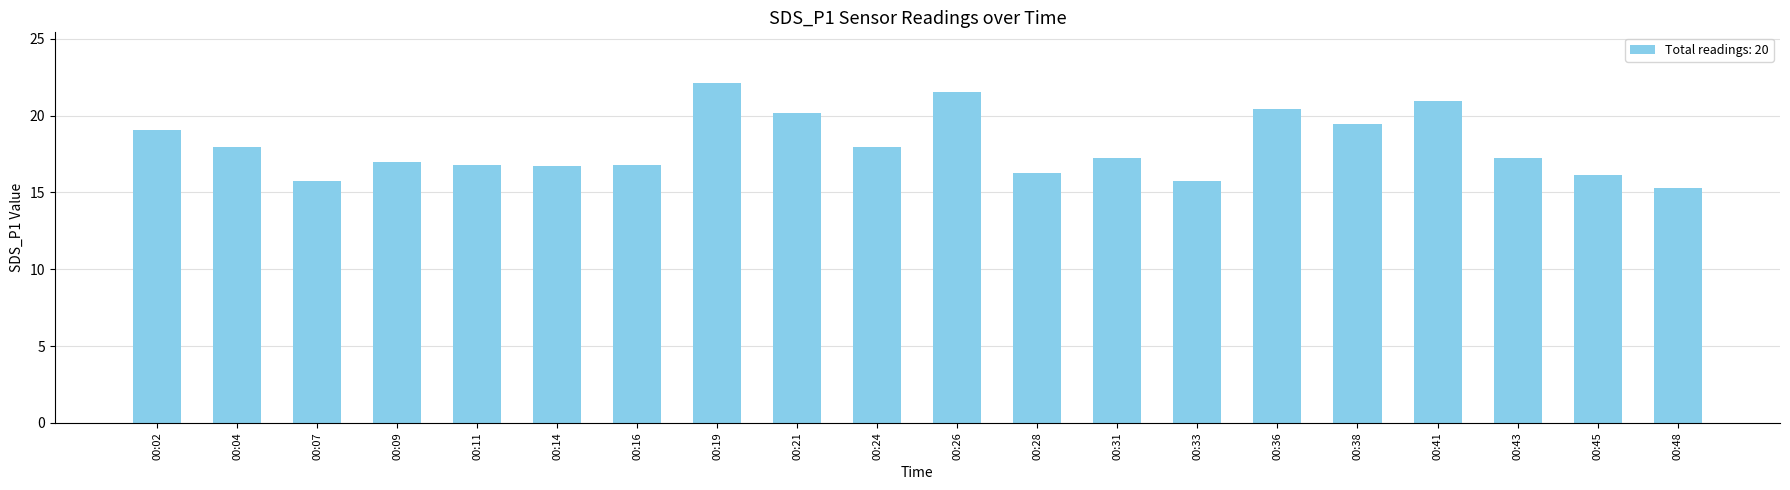

Count the number of categories in the chart.

20